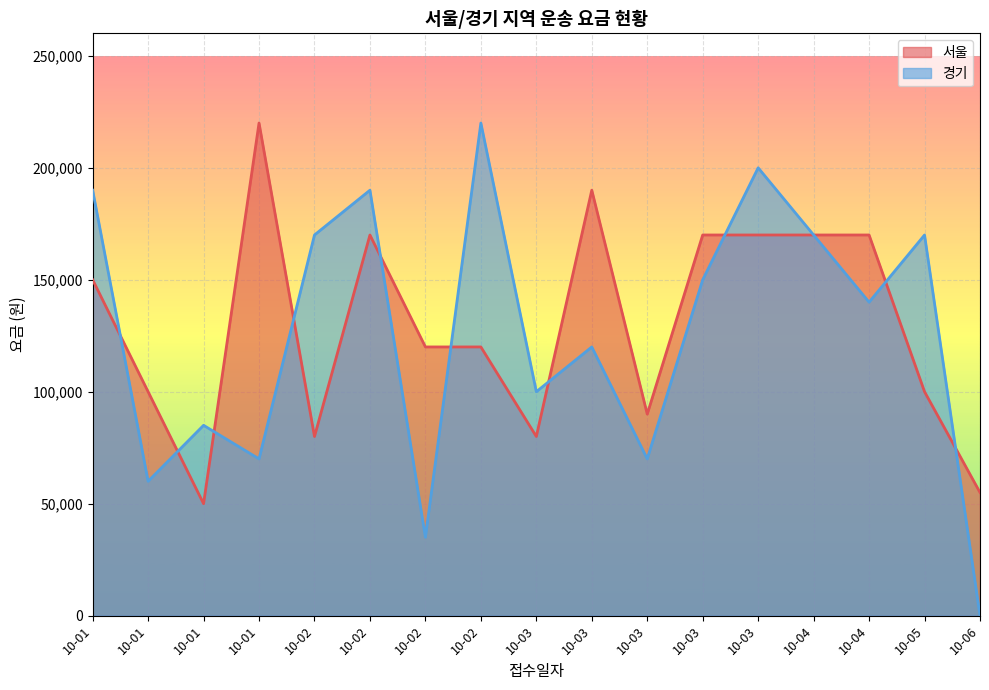

What is the total value across all series at 10-02?

250007